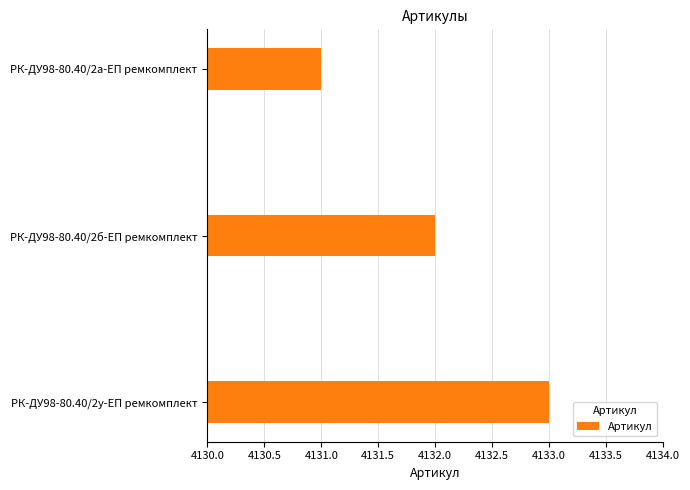

Rank the categories by value from highest to lowest.

РК-ДУ98-80.40/2у-ЕП ремкомплект, РК-ДУ98-80.40/2б-ЕП ремкомплект, РК-ДУ98-80.40/2а-ЕП ремкомплект